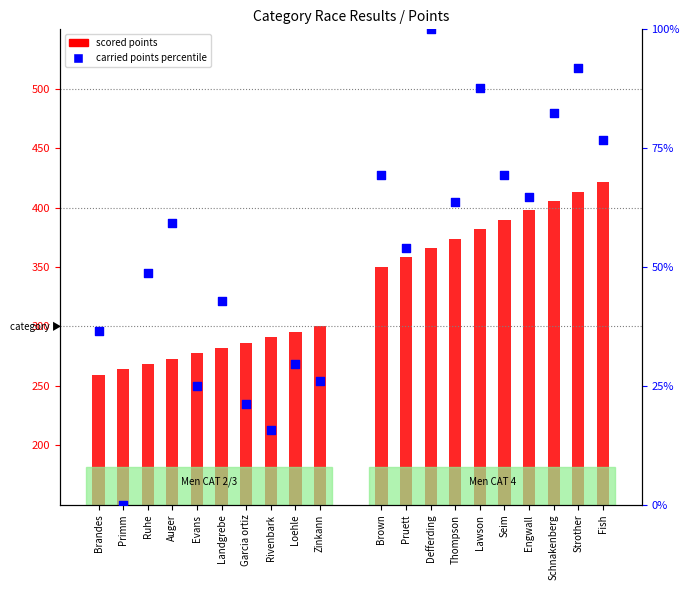

What are all the series names shown in the legend?

scored points, carried points percentile